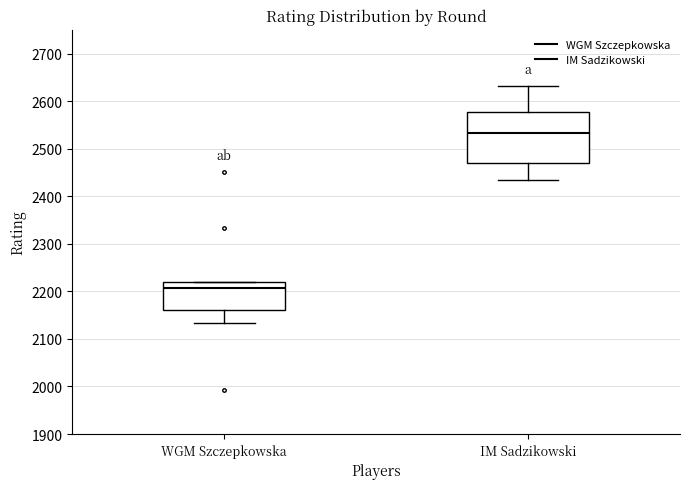

Where does the median line of the box for WGM Szczepkowska sit on the y-axis? The values are not printed on the chart, so give them approximately, as read against the axis.

2210